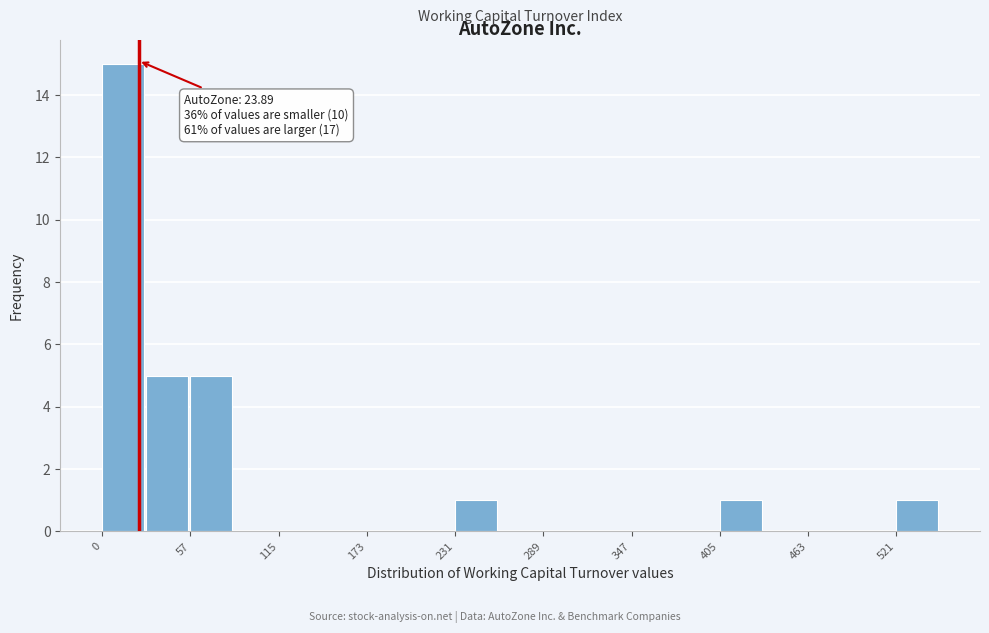

Around what value on the x-axis is the tallest bar? Give the approximate position of its centre, as read against the axis.

10